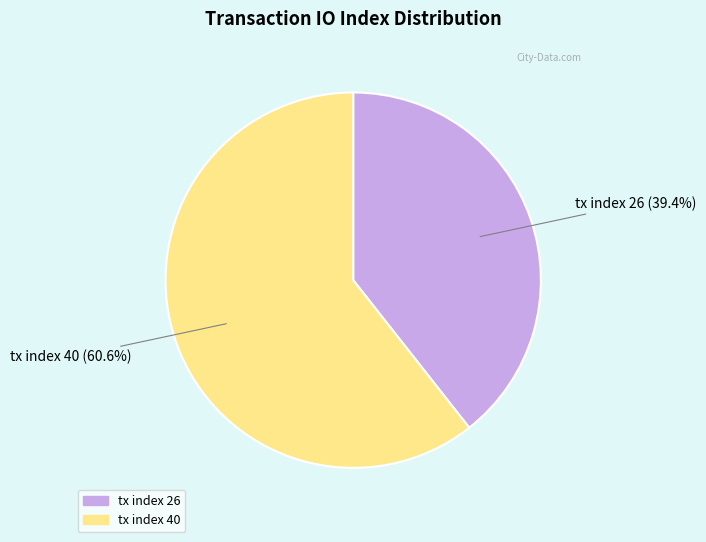

What percentage is NOT represented by tx index 26?

60.6%